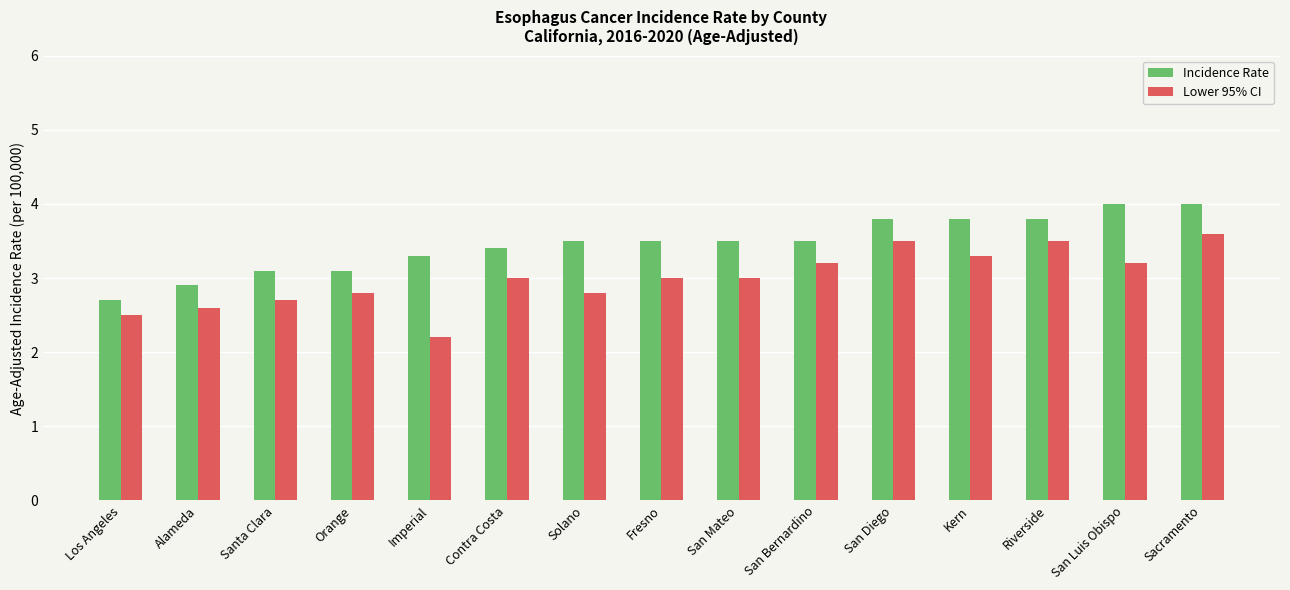

Rank the series by their average value, from lowest to highest.

Lower 95% CI, Incidence Rate